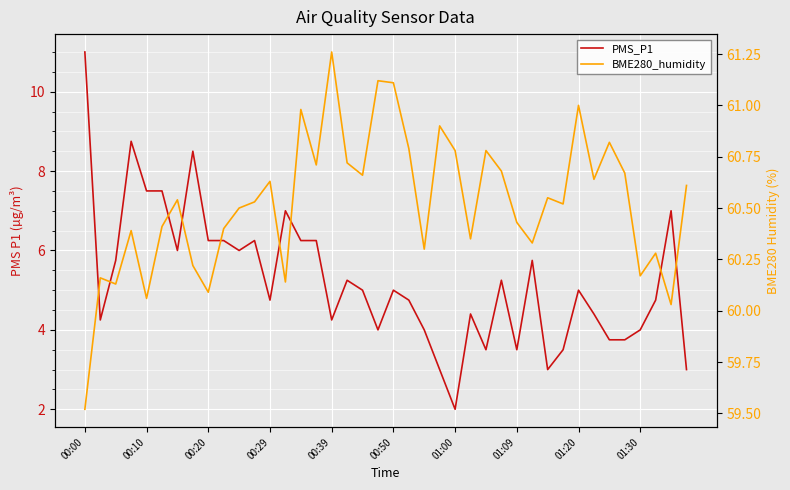

What position from the right is 00:00?

40